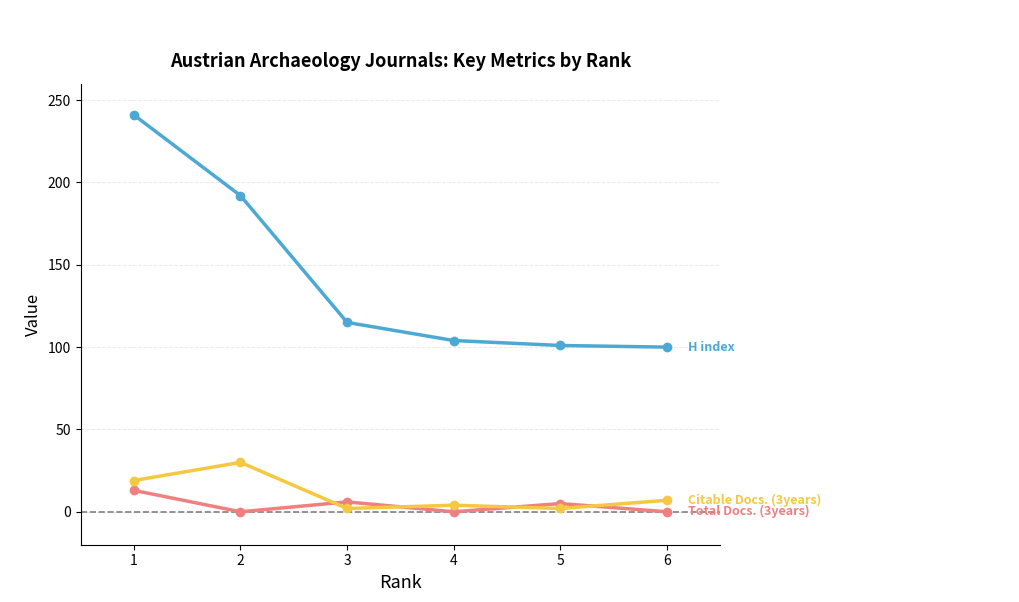

What is the maximum value shown in the chart?

241